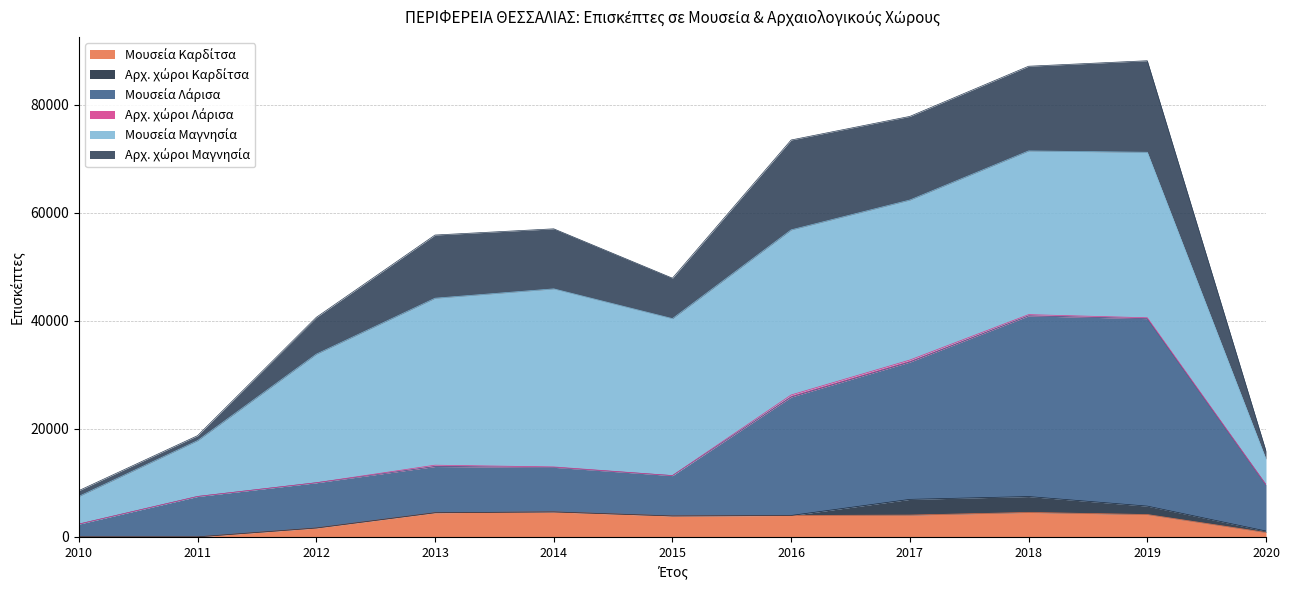

True or false: Αρχ. χώροι Μαγνησία and Μουσεία Λάρισα intersect in this chart.

False